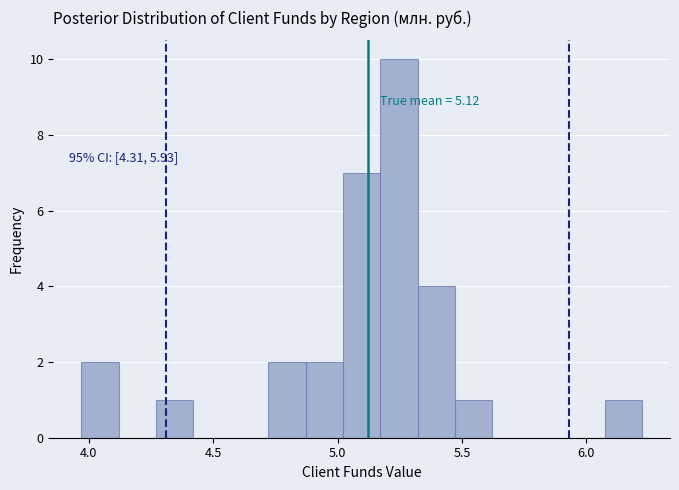

Read against the x-axis, roughly where is the centre of the tallest bar?

5.25